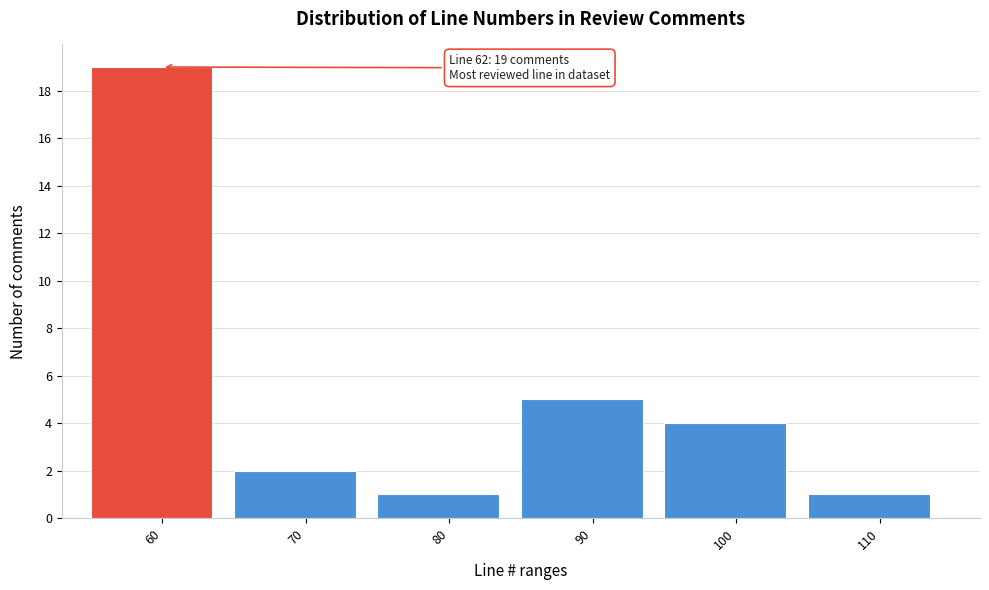

Reading left to right, extract all data points from this chart.

60=19	70=2	80=1	90=5	100=4	110=1